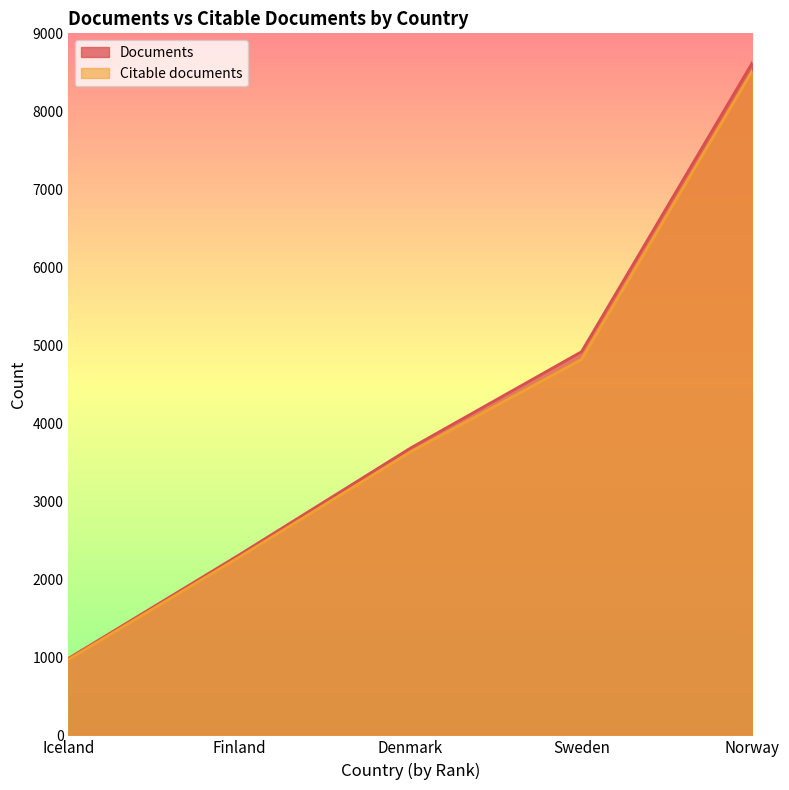

Is it true that Citable documents equals 8422 at Sweden?

False